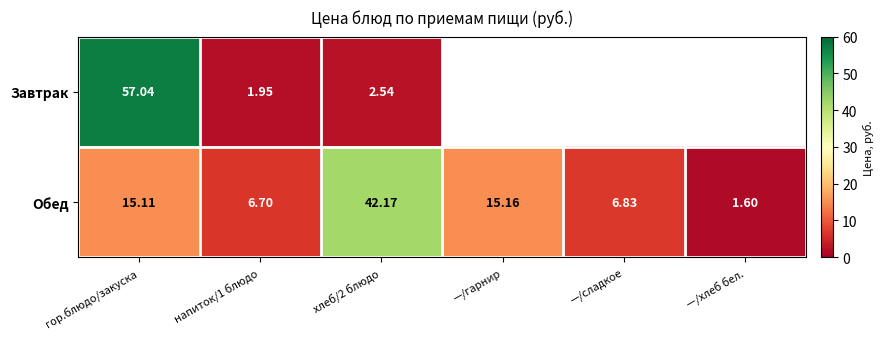

At which category does the chart reach its peak across all series?

гор.блюдо/закуска